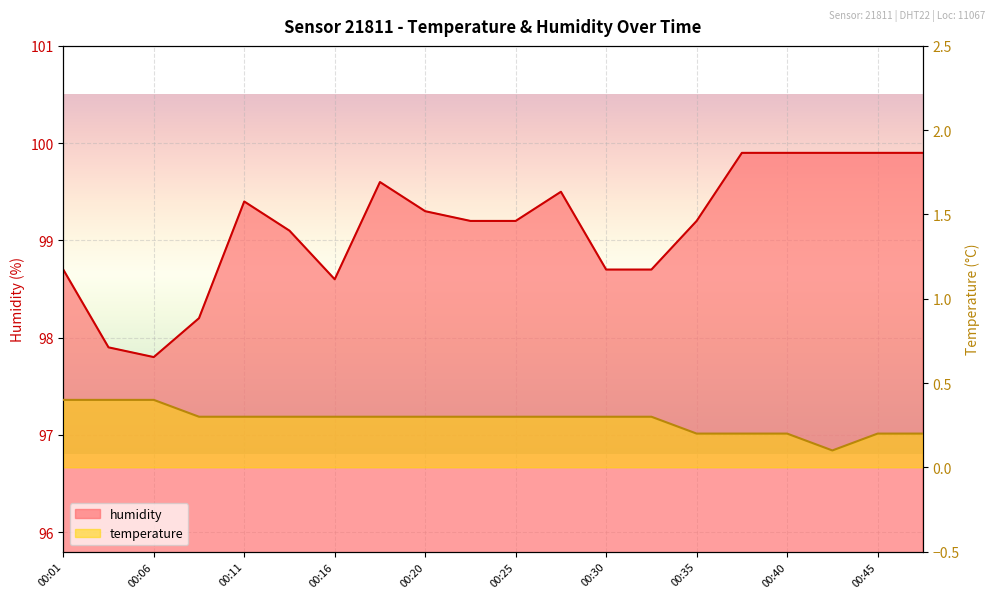

Which series has the largest total across all categories?

humidity